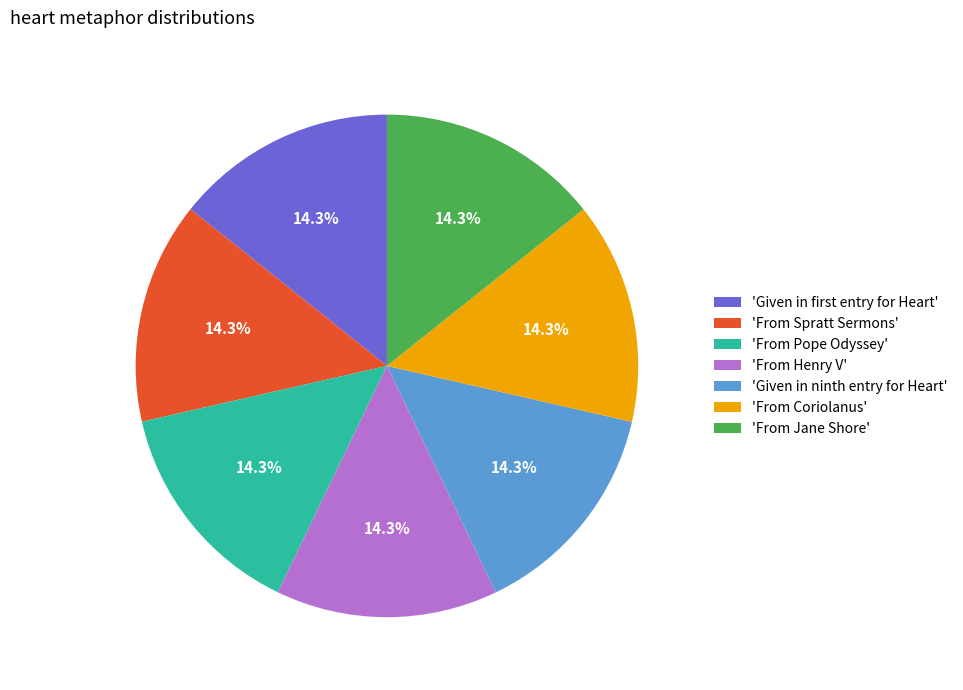

How many slices are in this pie chart?

7